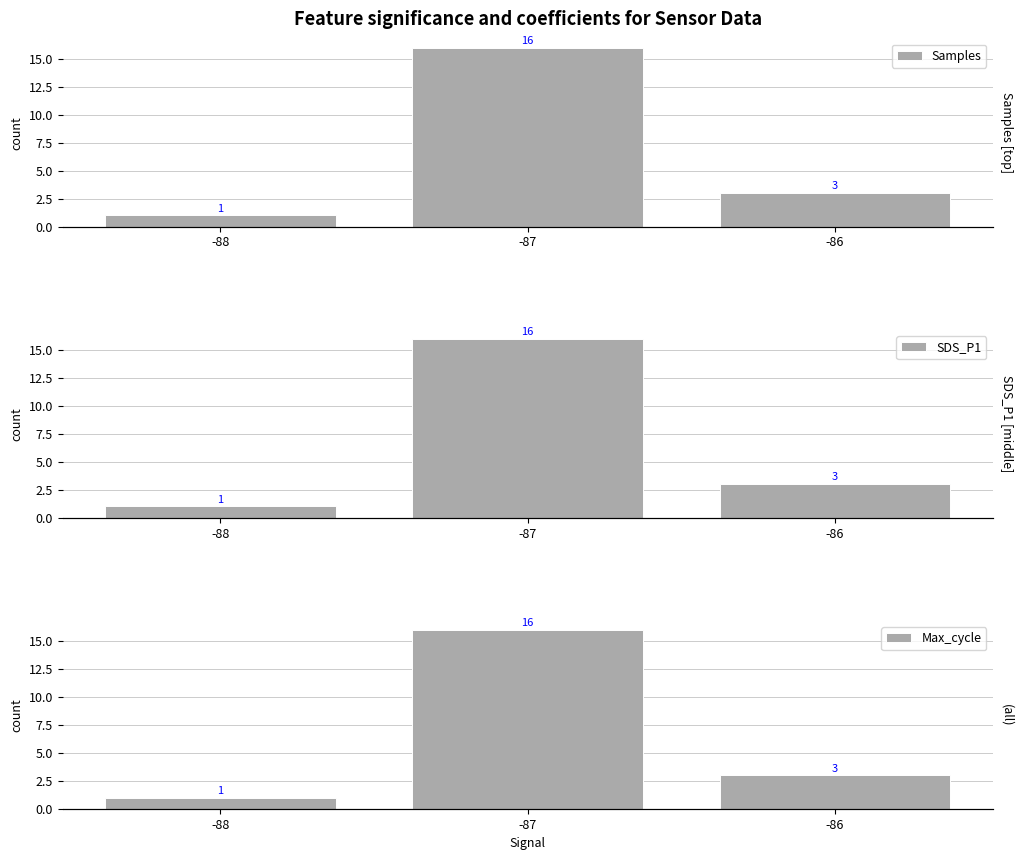

At which label does Max_cycle reach its peak?

-87